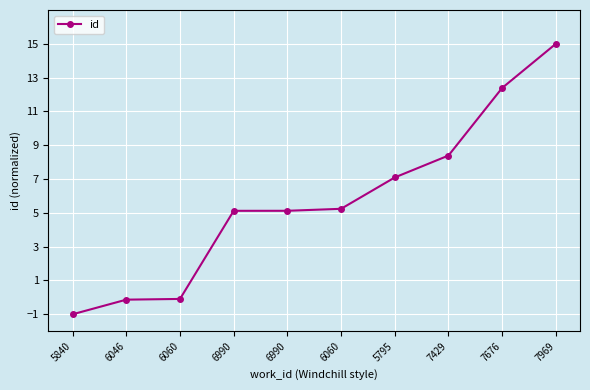

How many values are above zero?

7